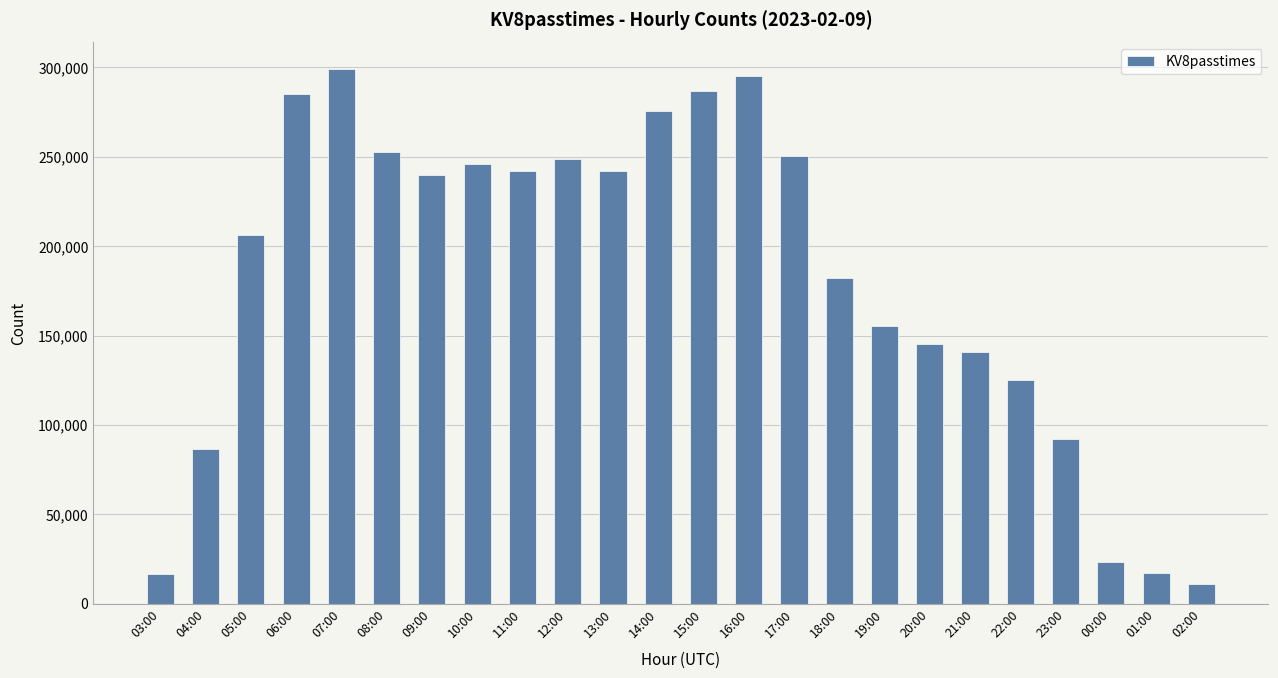

What is the minimum value shown in the chart?

11269